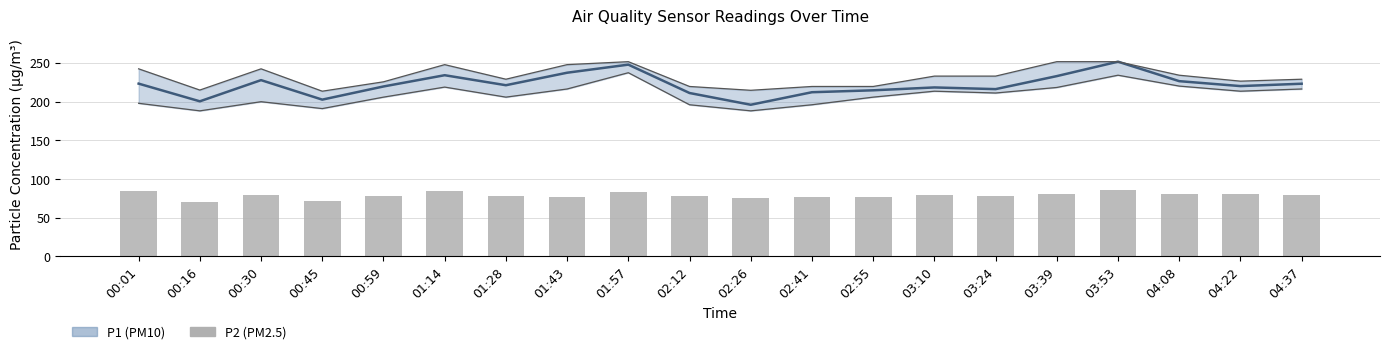

What is the difference between the highest and lowest values at 03:39?

152.9